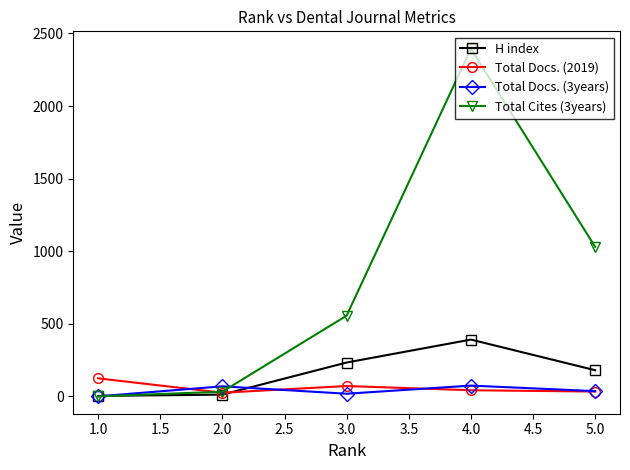

What is the spread (max minus min) of values at 1.0?

124